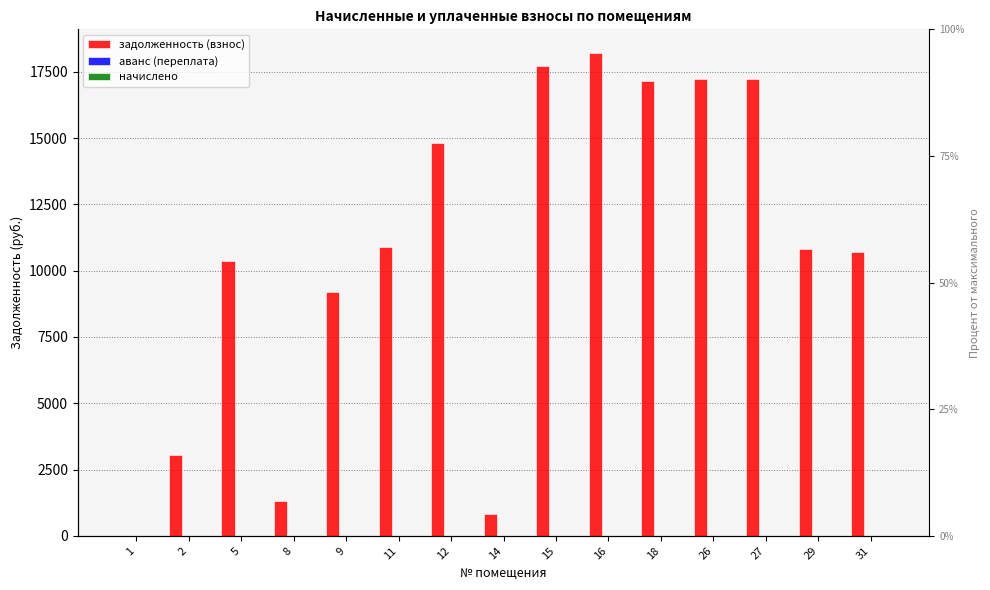

At 12, list the series in order from smallest to largest.

аванс (переплата), начислено, задолженность (взнос)